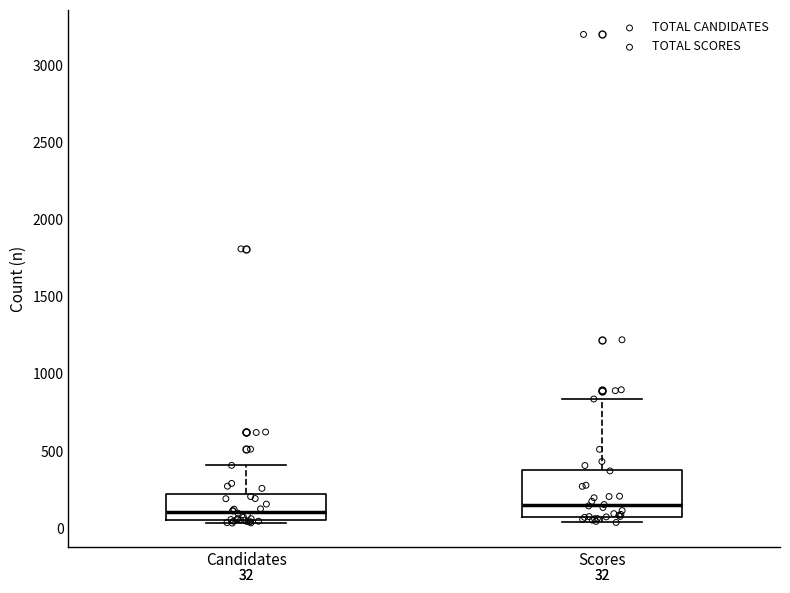

Comparing the boxes themselves (not the whiskers), which one is the tallest?

Scores